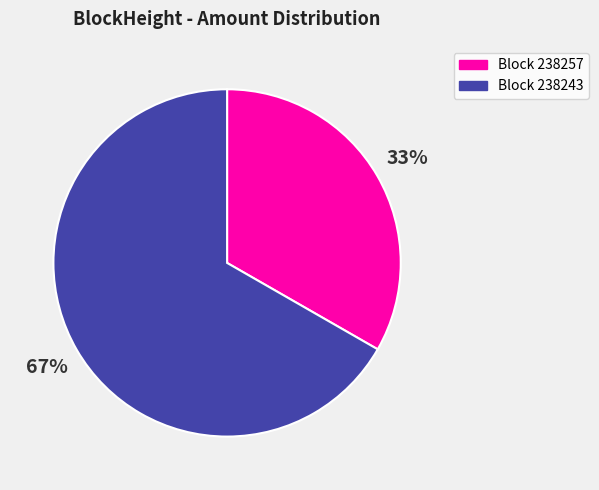

To the nearest percent, what is the average slice percentage?

50%